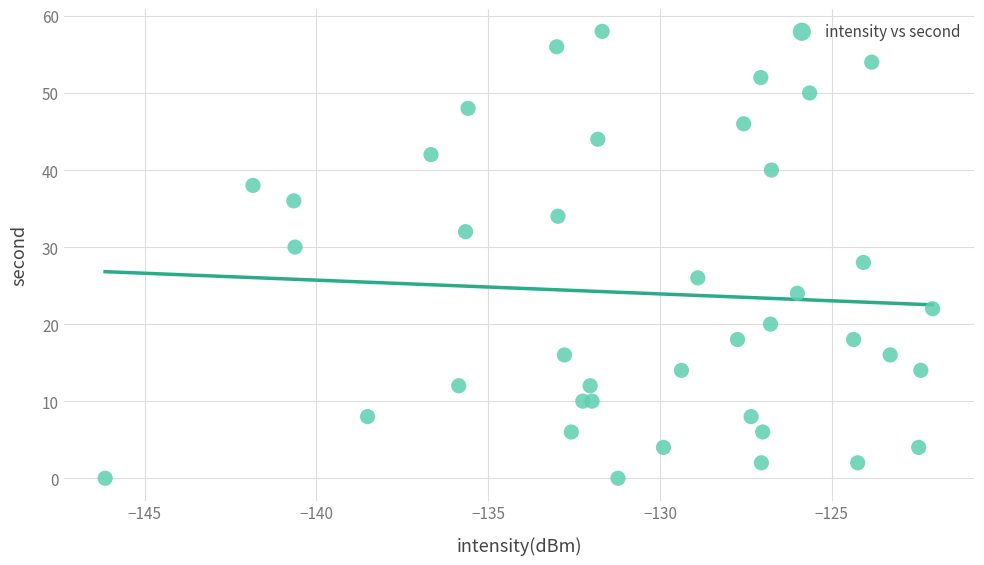

What is the range of Y values (max minus min)?

58